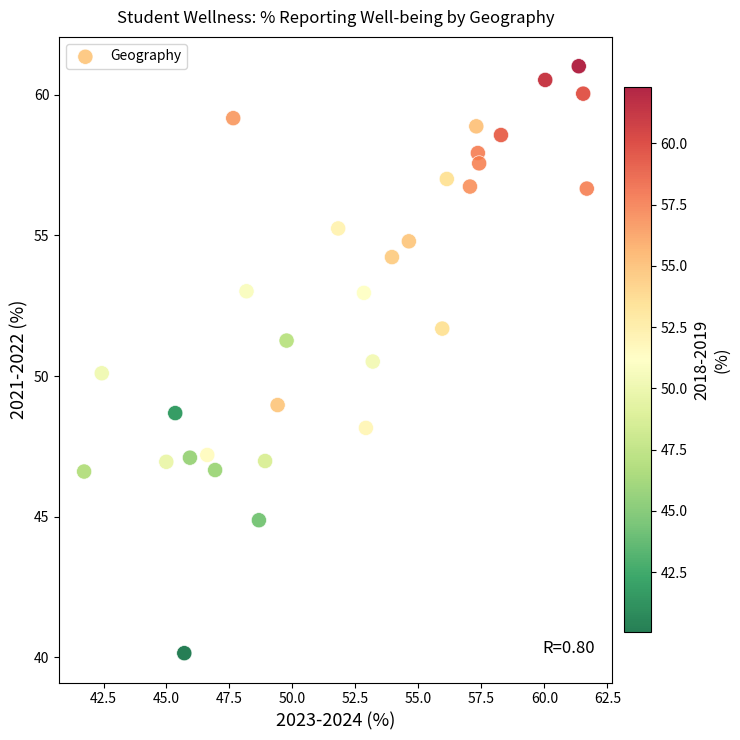

What is the range of Y values (max minus min)?

20.9